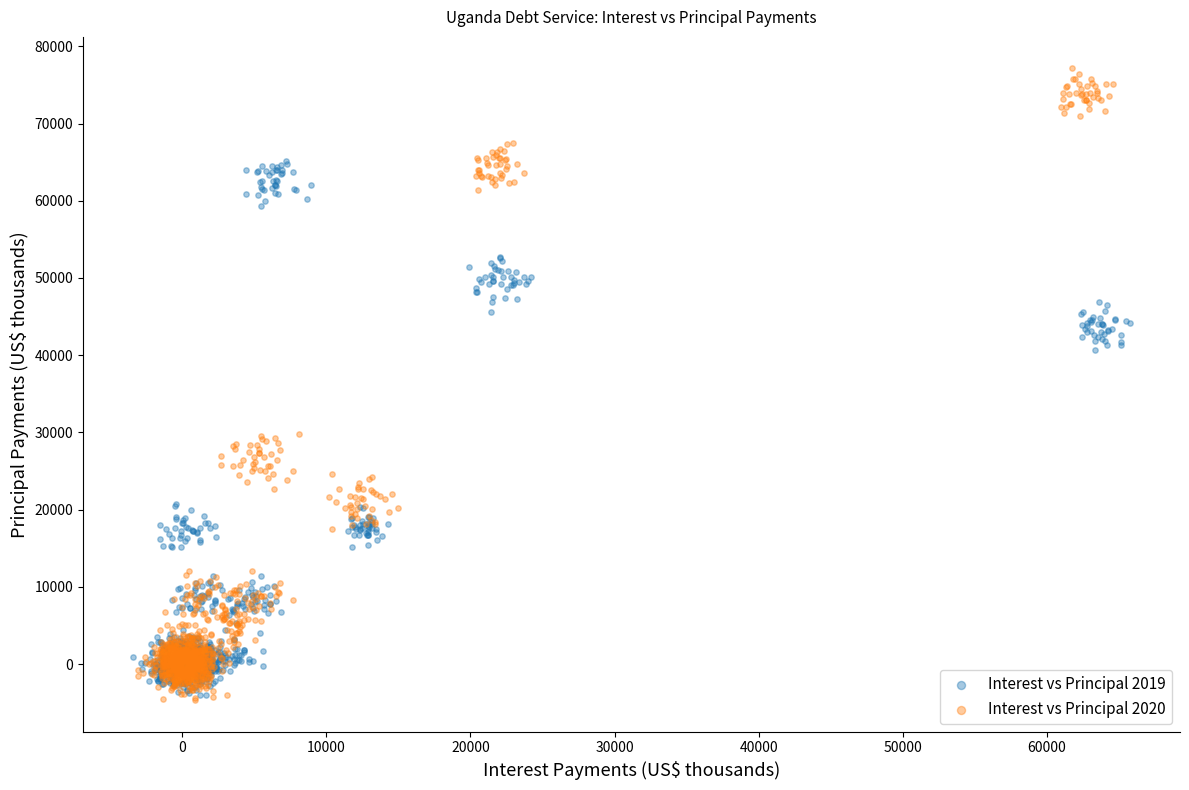

Which series has the largest Y range (max minus min)?

Interest vs Principal 2020